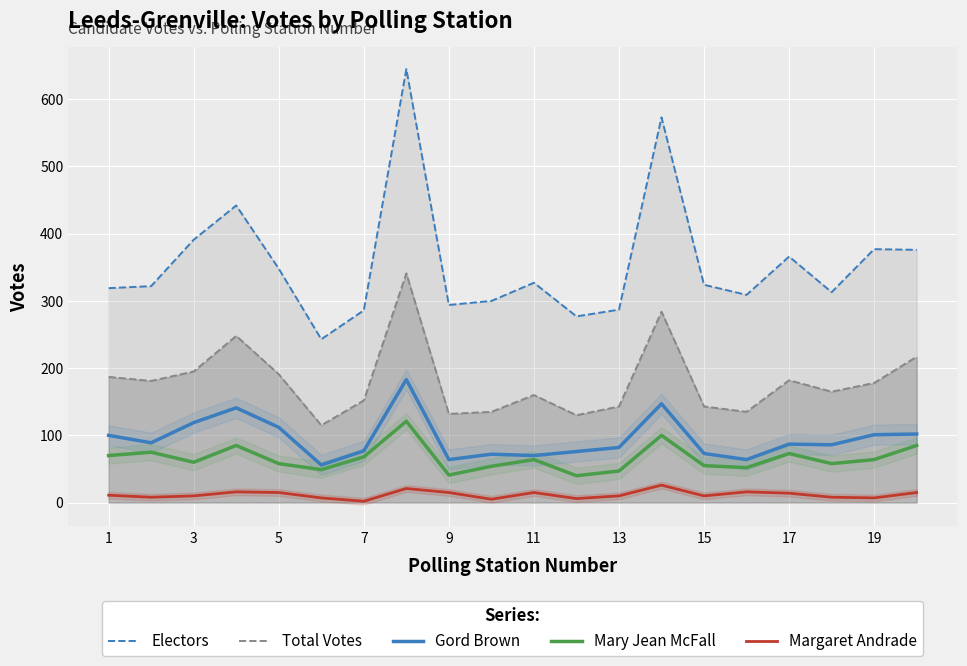

How many lines are shown in the chart?

5